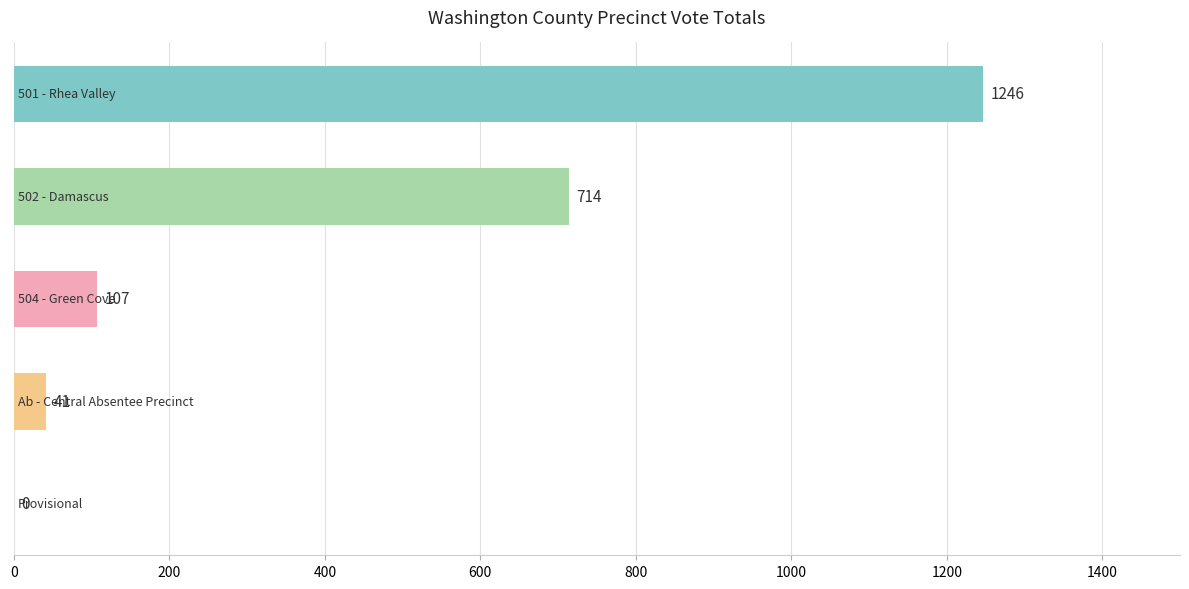

What is the greatest value displayed?

1246